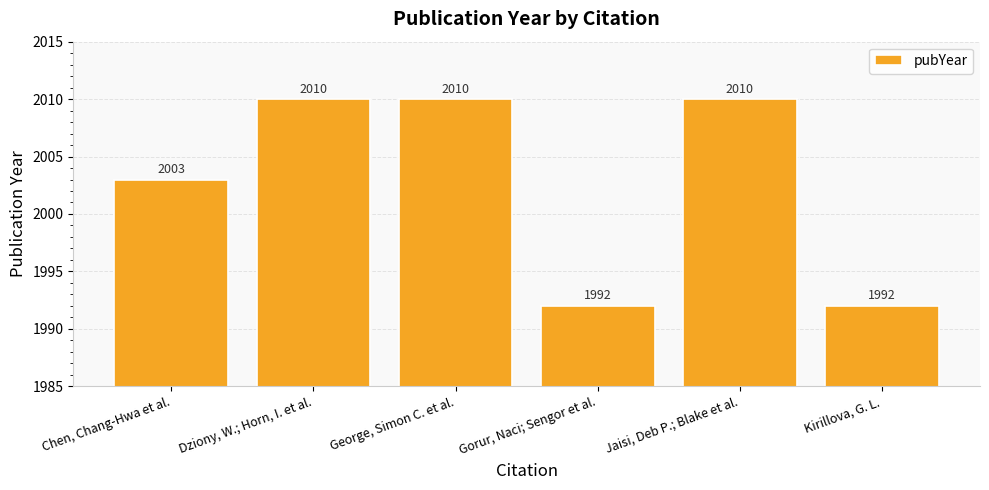

What is the change in value from Chen, Chang-Hwa et al. to Kirillova, G. L.?

-11